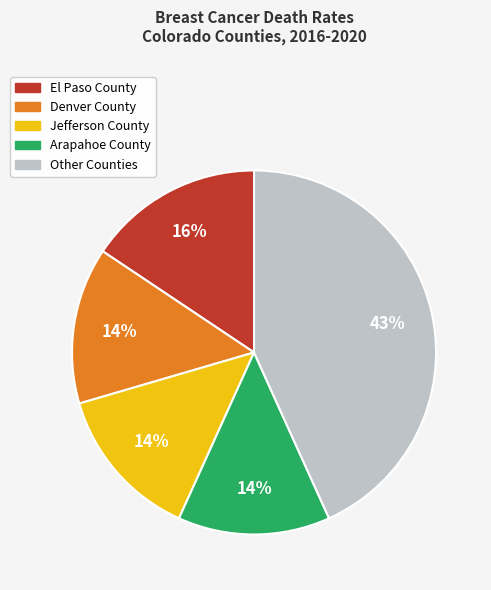

Is there a majority slice in this chart?

No